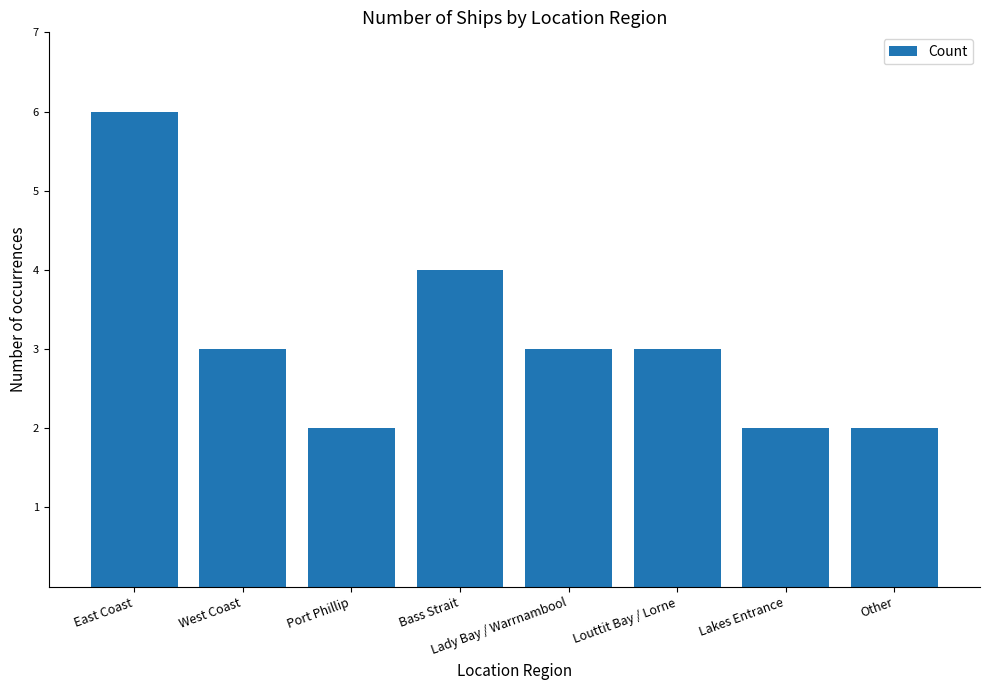

Reading left to right, what are all the values shown in this chart?

6	3	2	4	3	3	2	2